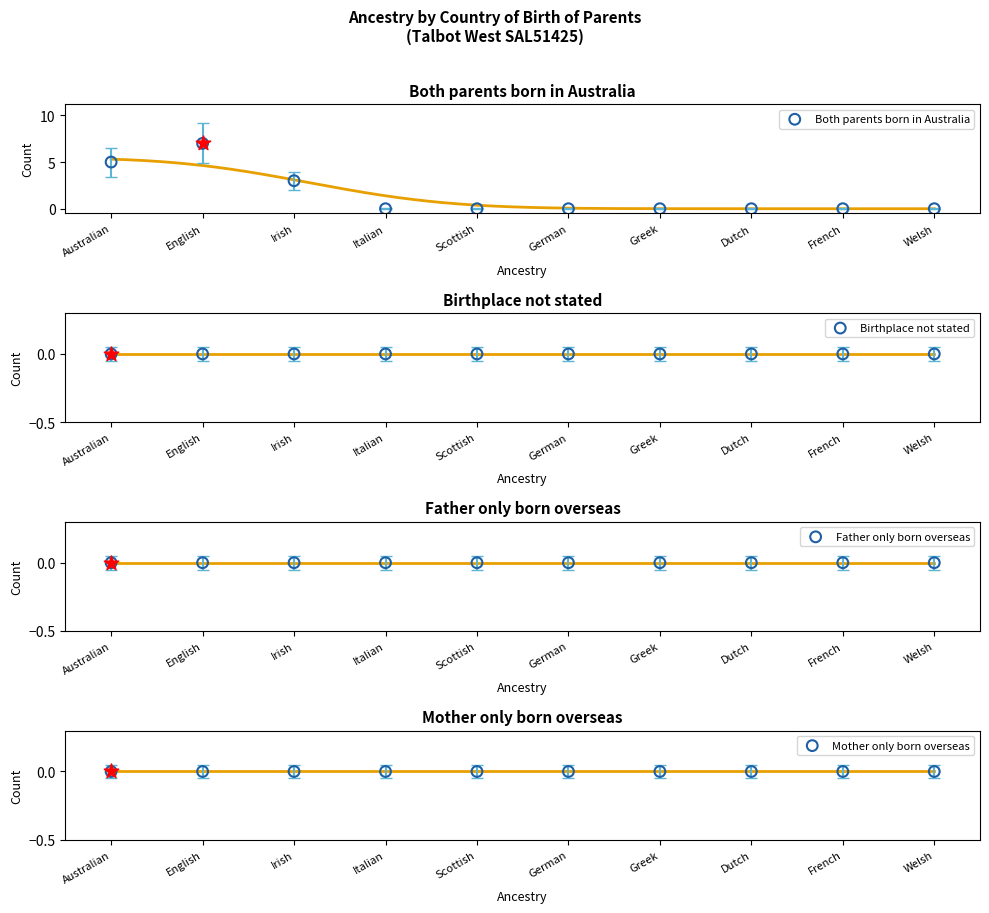

What are all the series names shown in the legend?

Both parents born in Australia, Birthplace not stated, Father only born overseas, Mother only born overseas